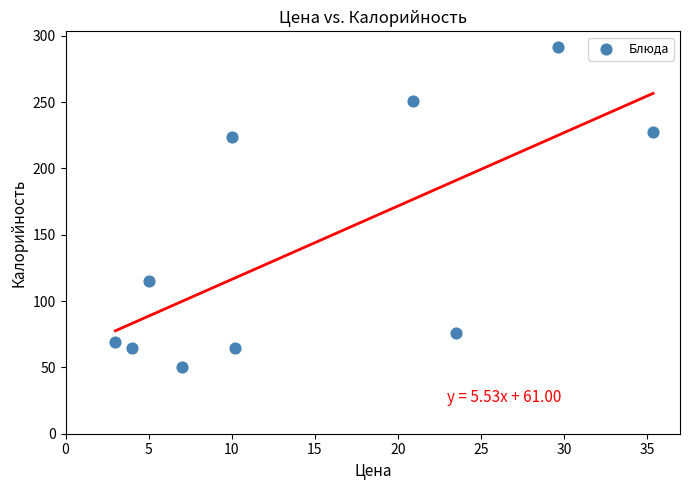

What is the range of Y values (max minus min)?

241.0